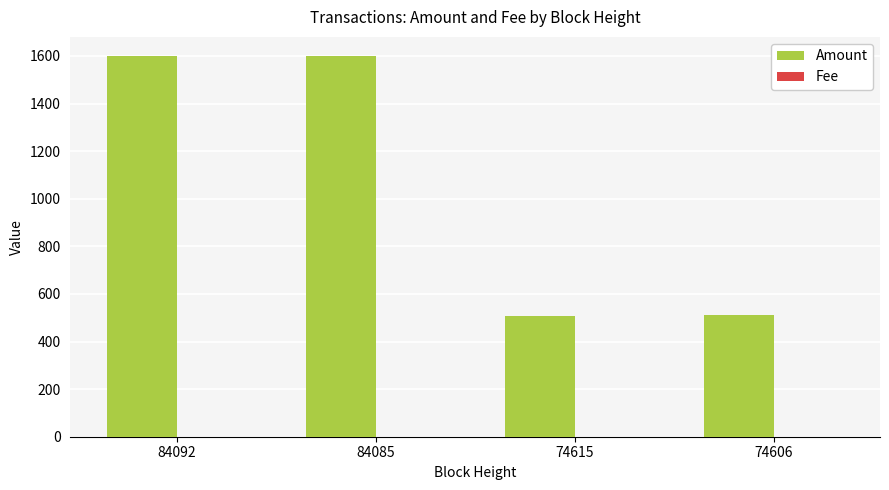

What is the highest value of the Amount series?

1600.0